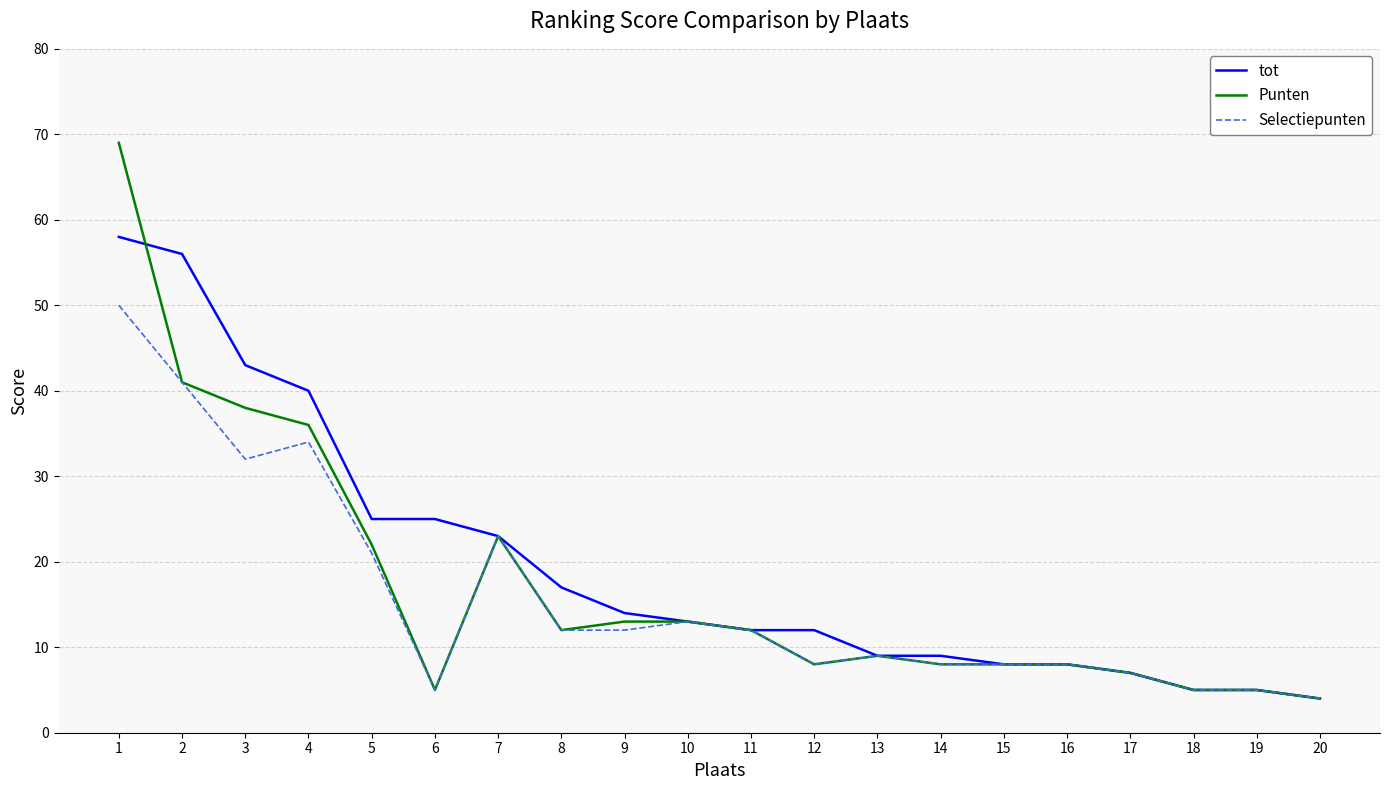

The Selectiepunten series shows 5 at 6. True or false?

True